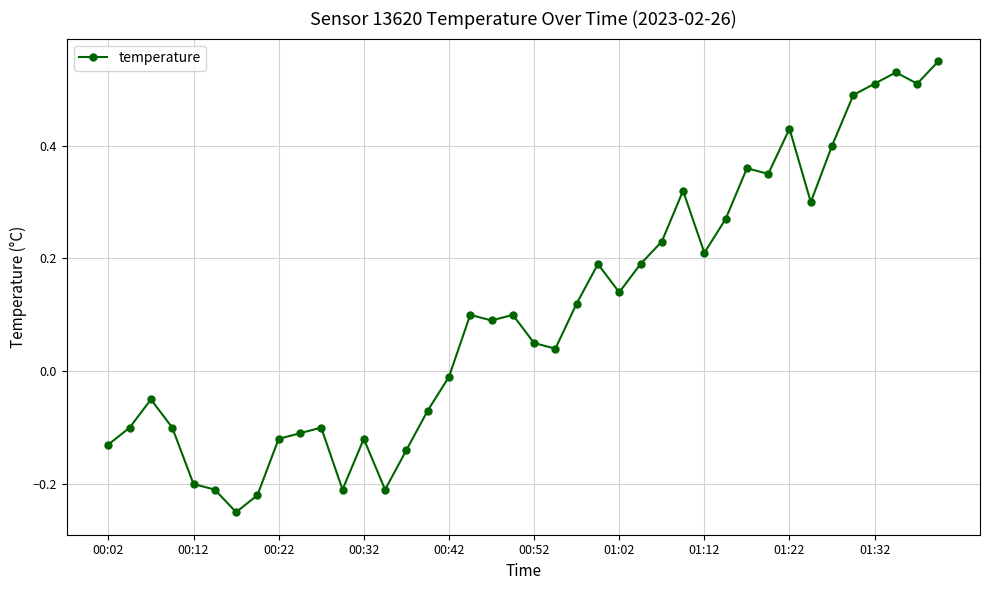

What is the sum of all values?

4.1